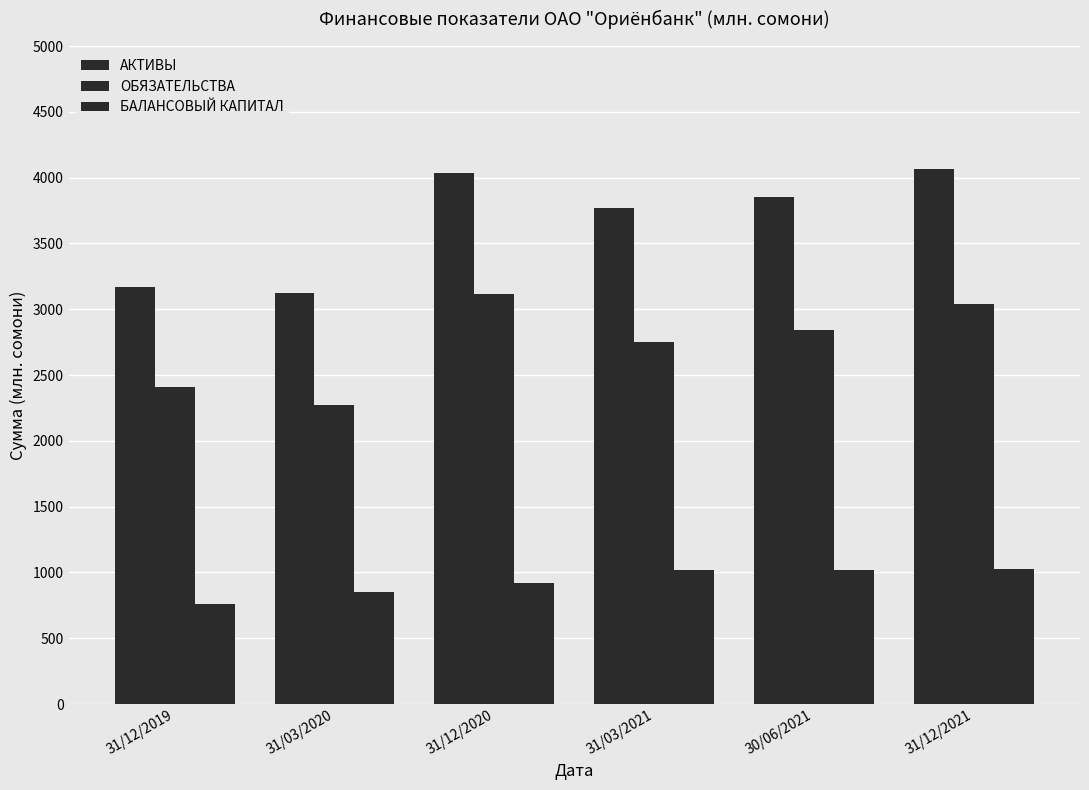

Count the number of data series in this chart.

3